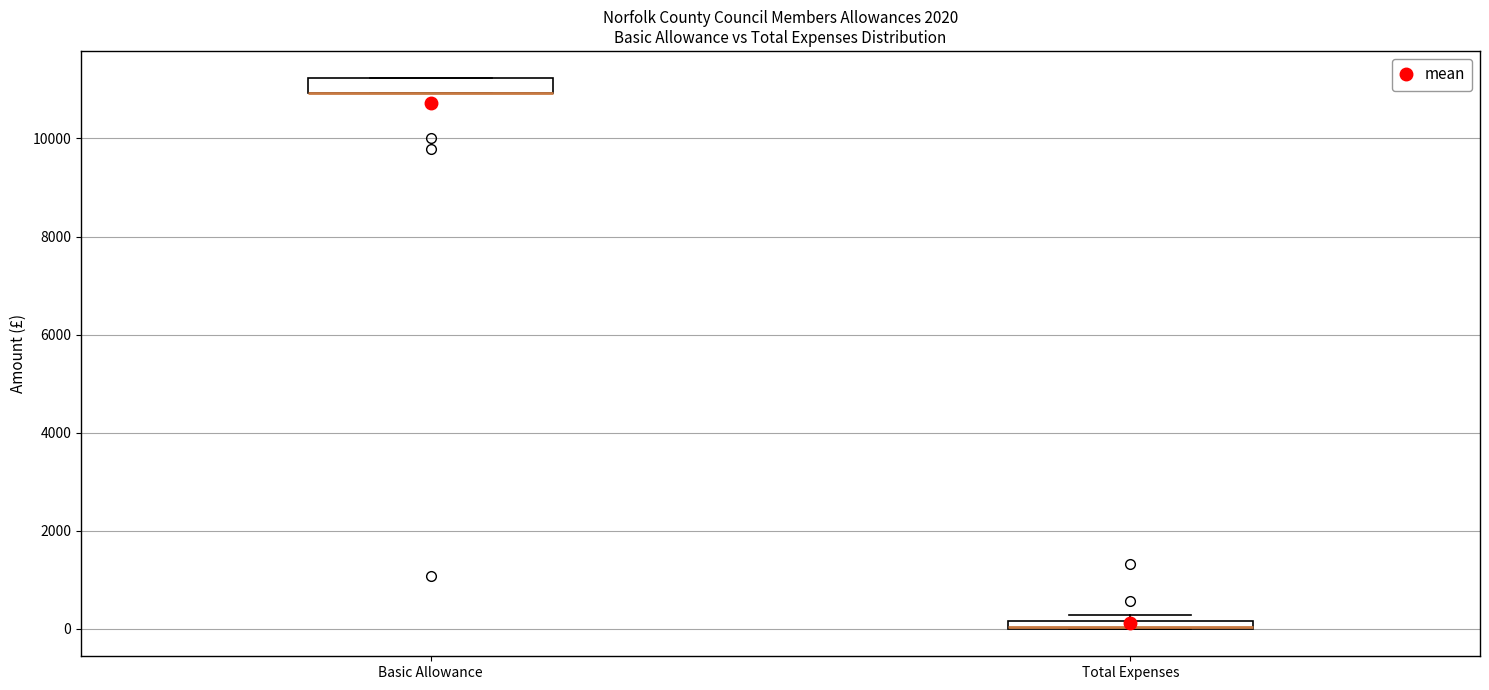

Where is the upper edge of the box for Basic Allowance on the y-axis? The values are not printed on the chart, so give them approximately, as read against the axis.

11200